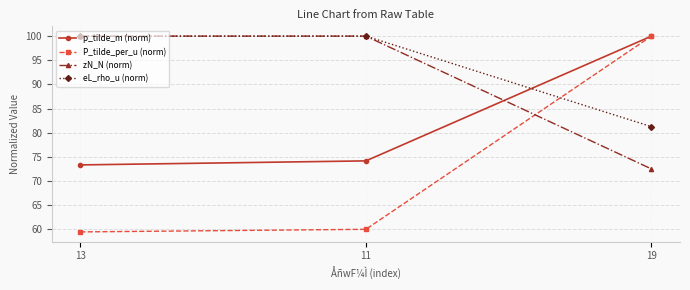

What value does the P_tilde_per_u (norm) series have at 13?

59.5